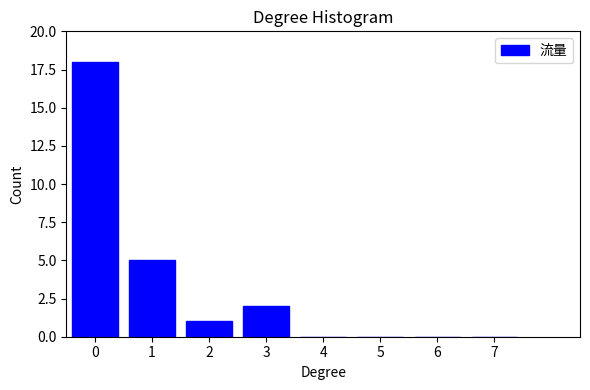

Reading right to left, list all the values displayed in this chart.

7=0	6=0	5=0	4=0	3=2	2=1	1=5	0=18